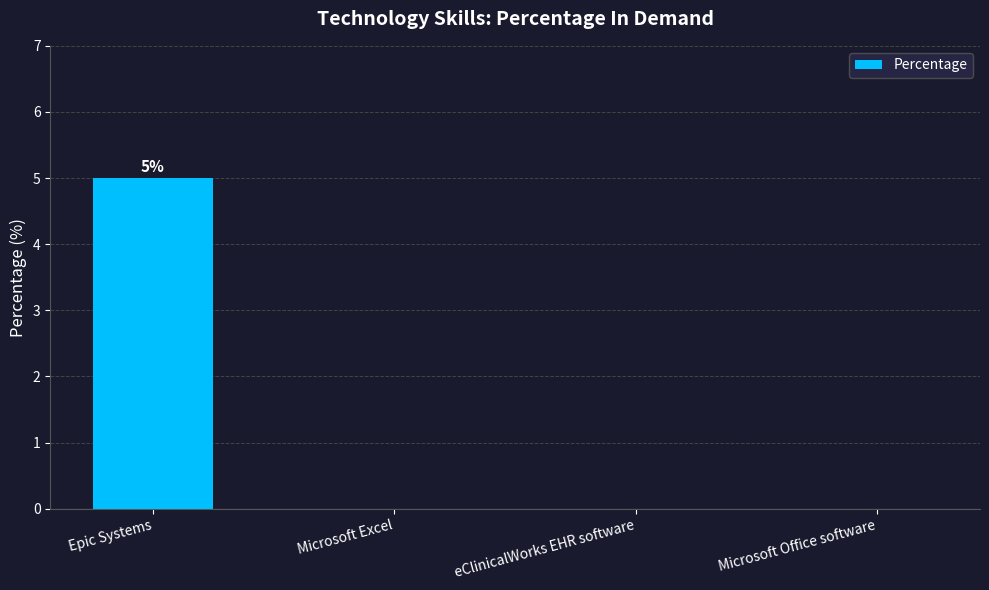

Reading right to left, what are all the values shown in this chart?

0	0	0	5